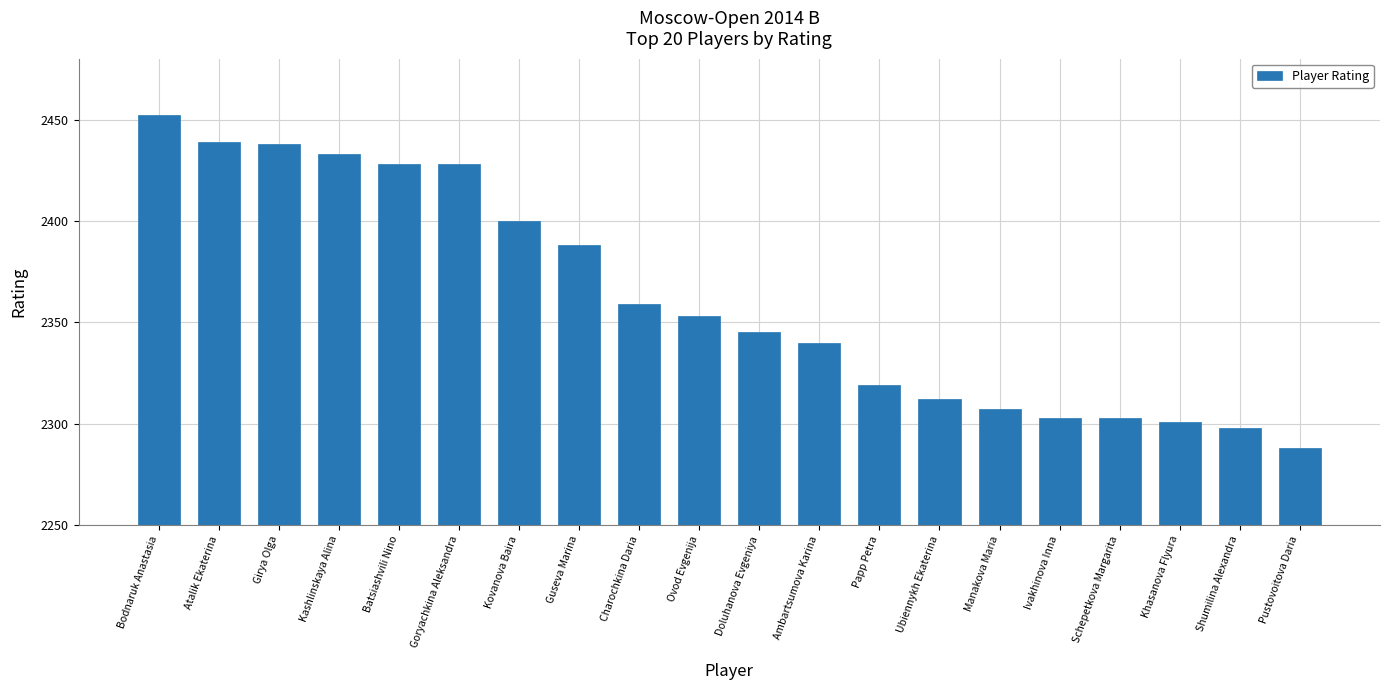

What is the value of the 13th bar from the left?

2319